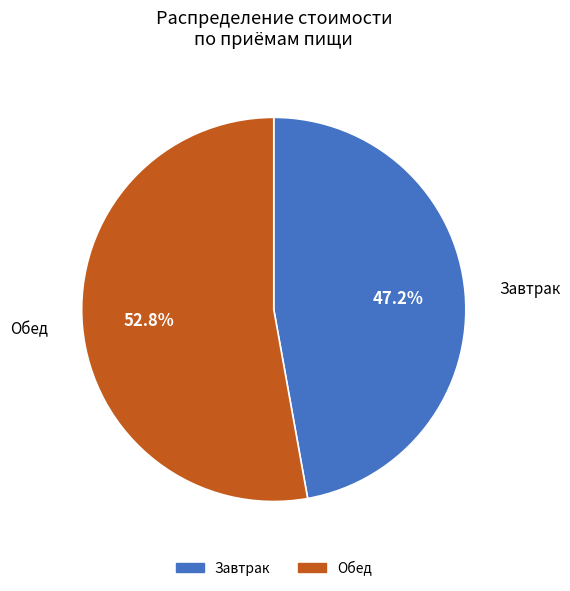

Which slice is the largest?

Обед